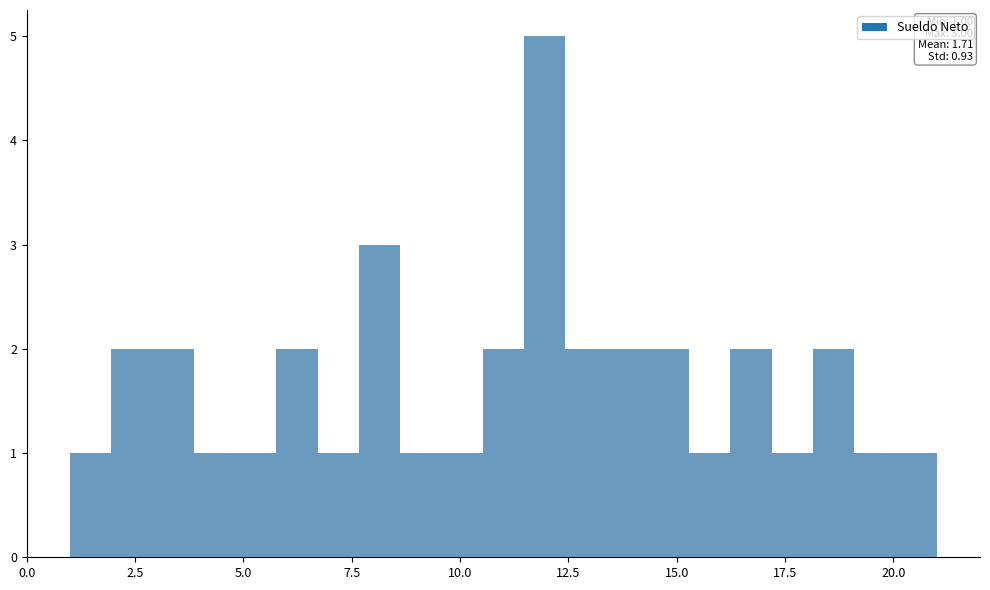

Around what value on the x-axis is the tallest bar? Give the approximate position of its centre, as read against the axis.

12.0